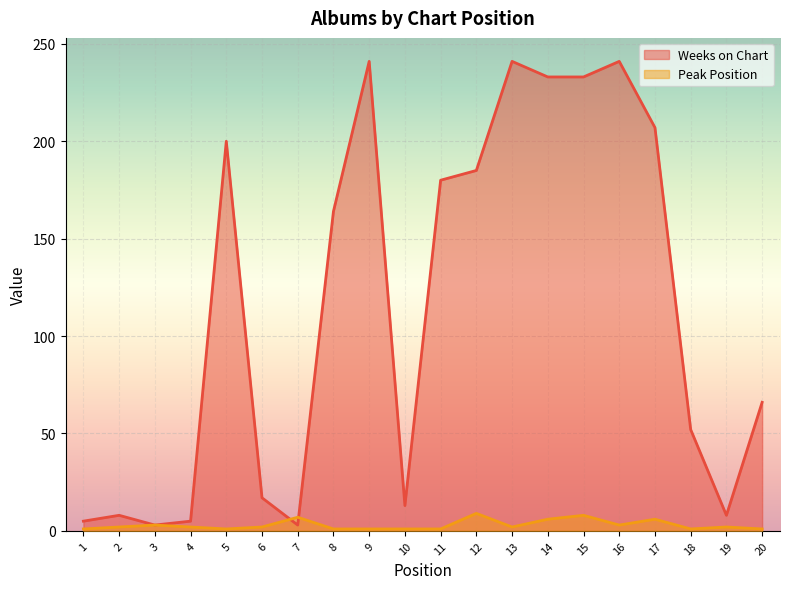

At which label is Weeks on Chart closest to 122?

8